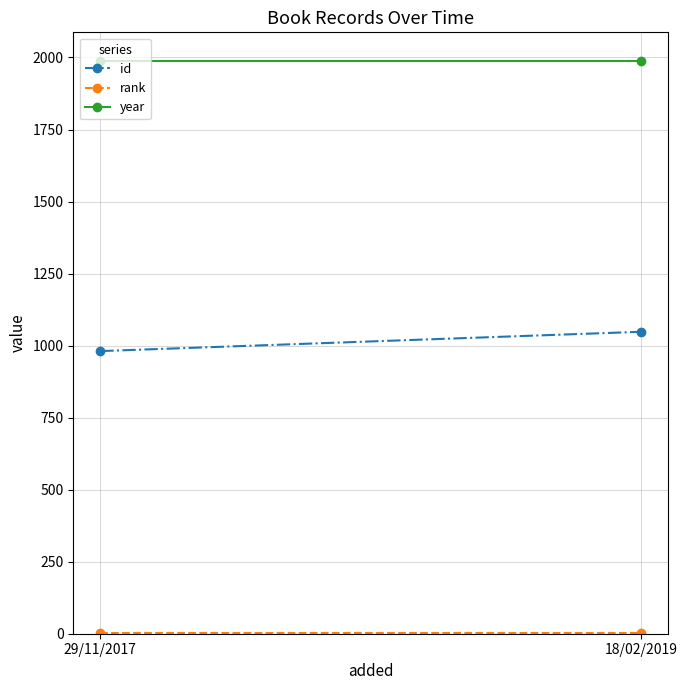

How many series are shown in this chart?

3